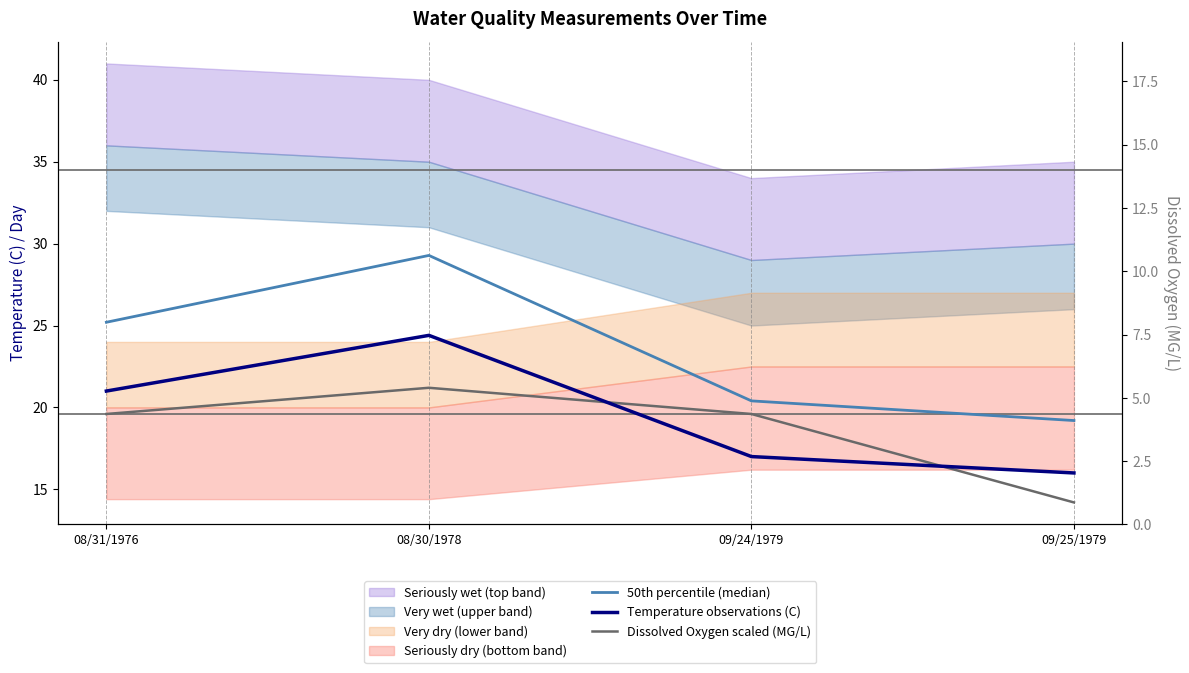

Rank the series by their maximum value, from lowest to highest.

Dissolved Oxygen scaled (MG/L), Temperature observations (C), 50th percentile (median)